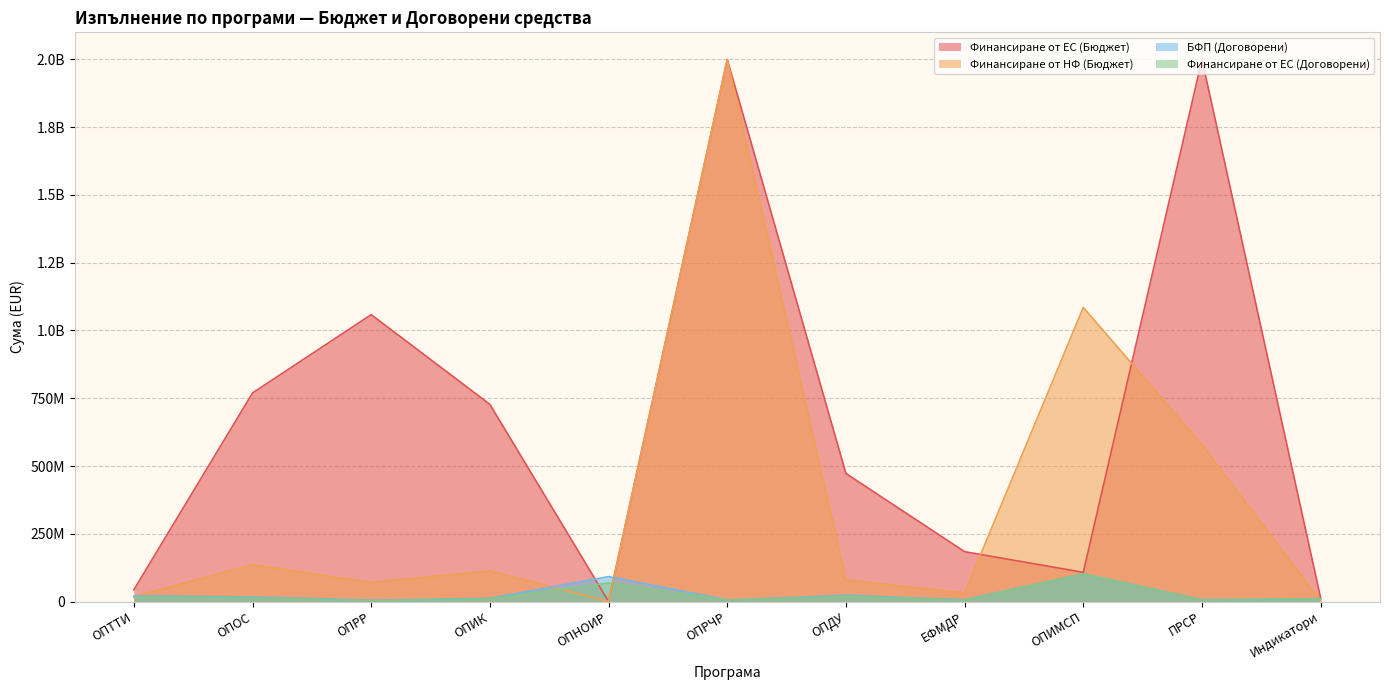

Where is Финансиране от ЕС (Договорени) nearest to the value 52634533?

ОПНОИР